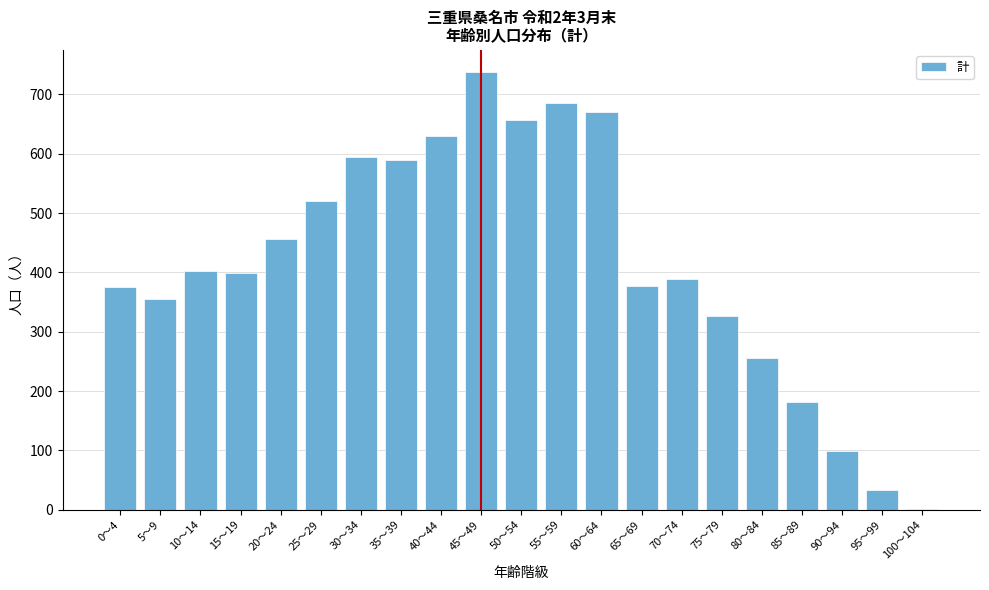

What value does the data have at 85～89?

181